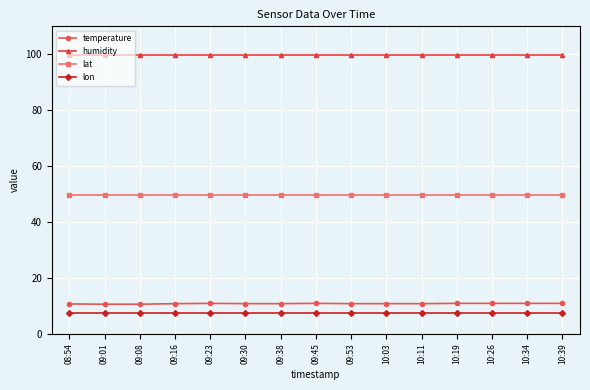

At 10:03, list the series in order from smallest to largest.

lon, temperature, lat, humidity